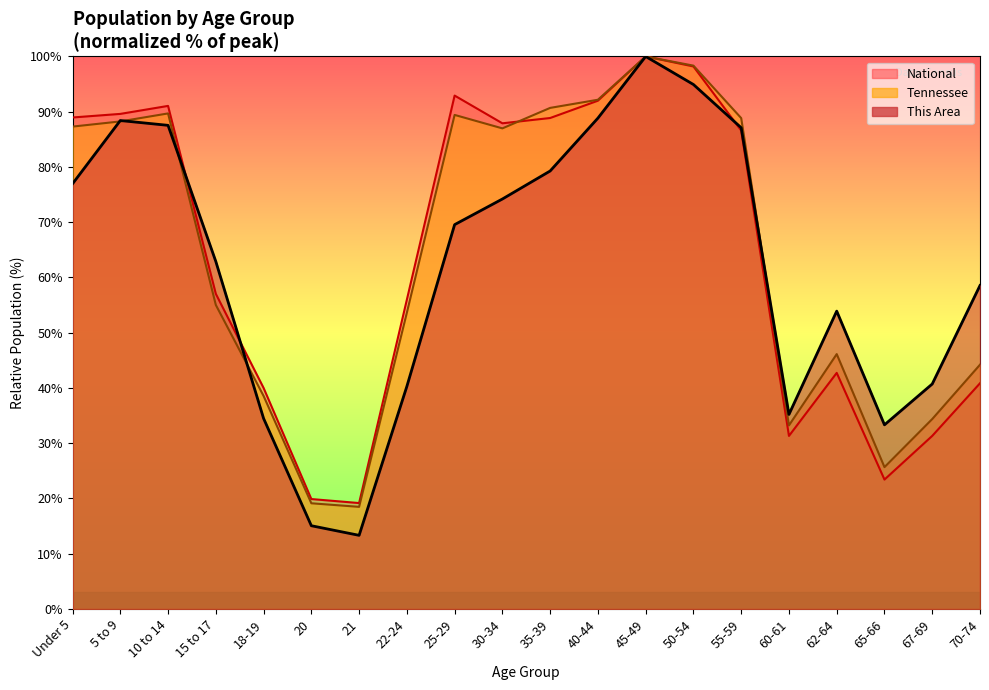

What is the label of the 9th point from the left?

25-29